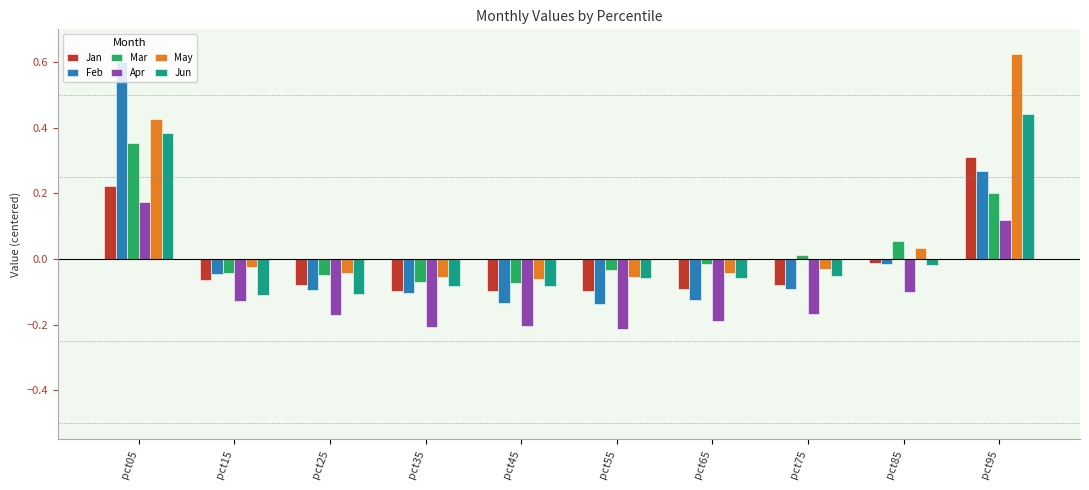

What are all the series names shown in the legend?

Jan, Feb, Mar, Apr, May, Jun